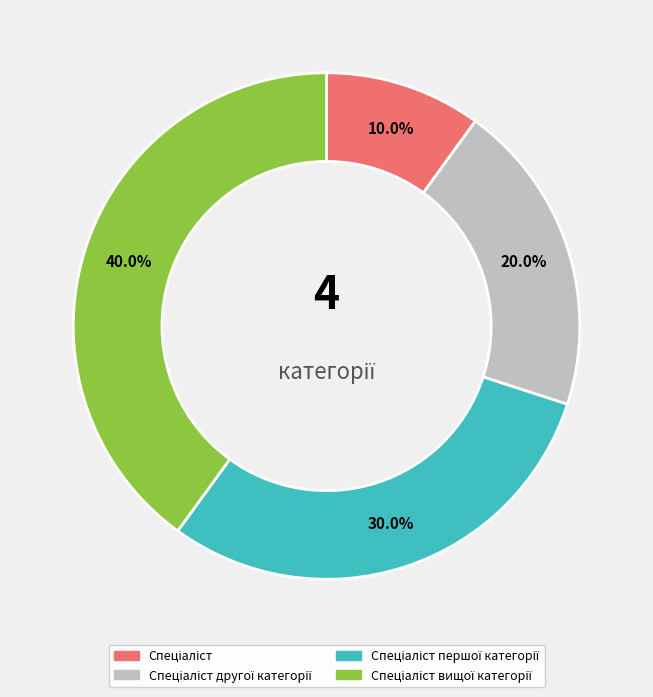

Is there any slice that represents more than half of the pie?

No